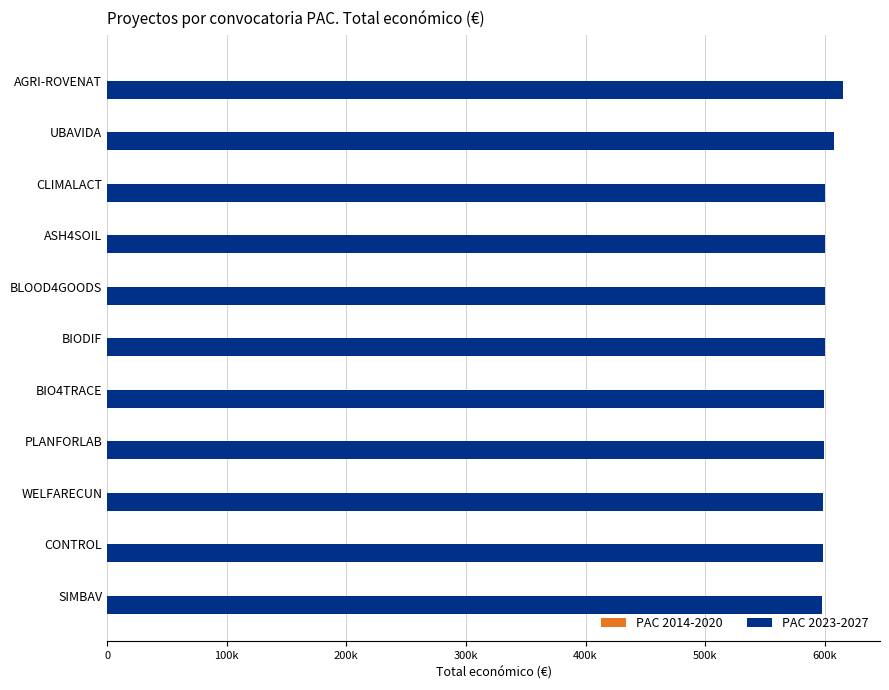

Are the bars horizontal?

Yes